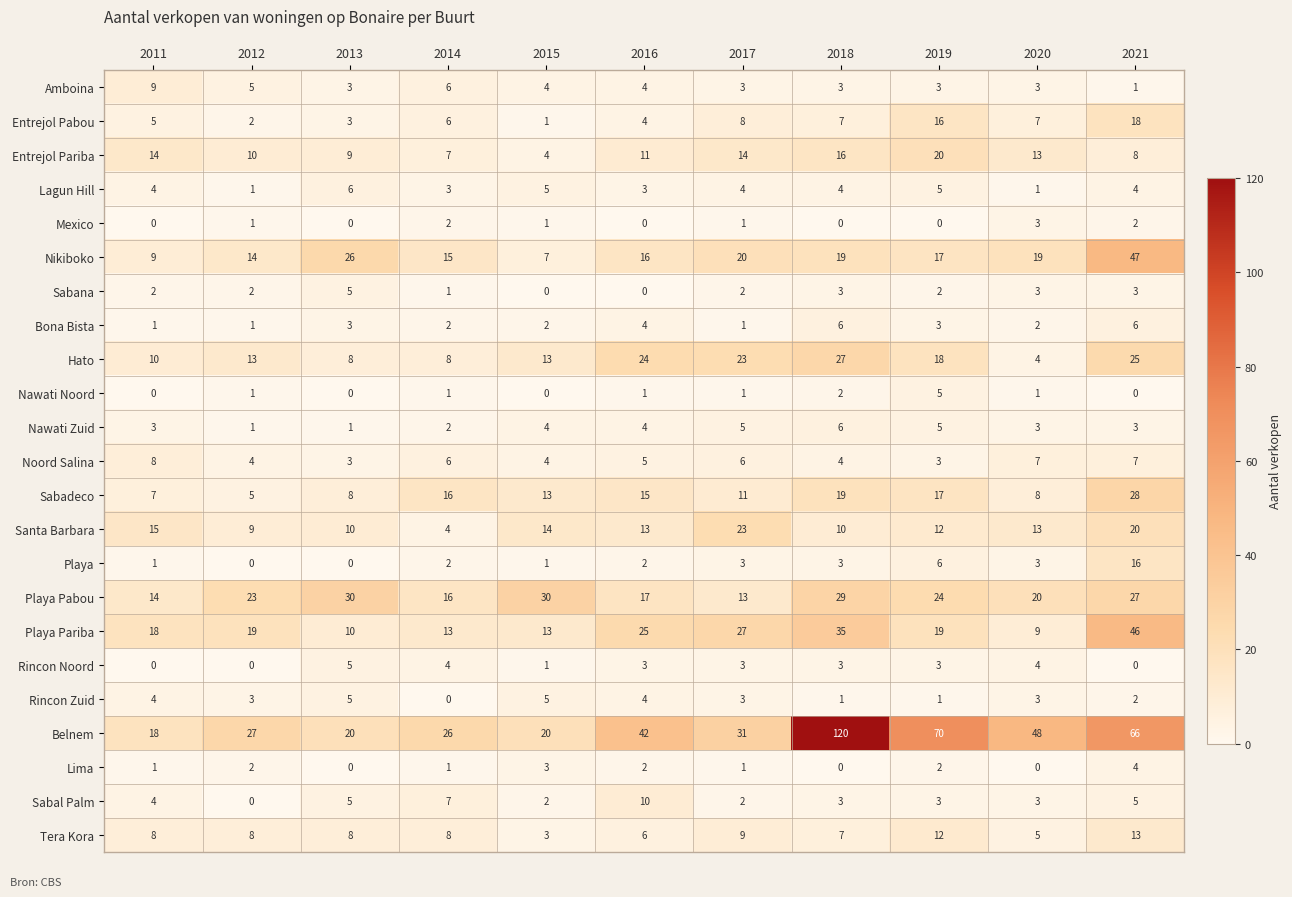

At how many categories does at least one series exceed 50?

3